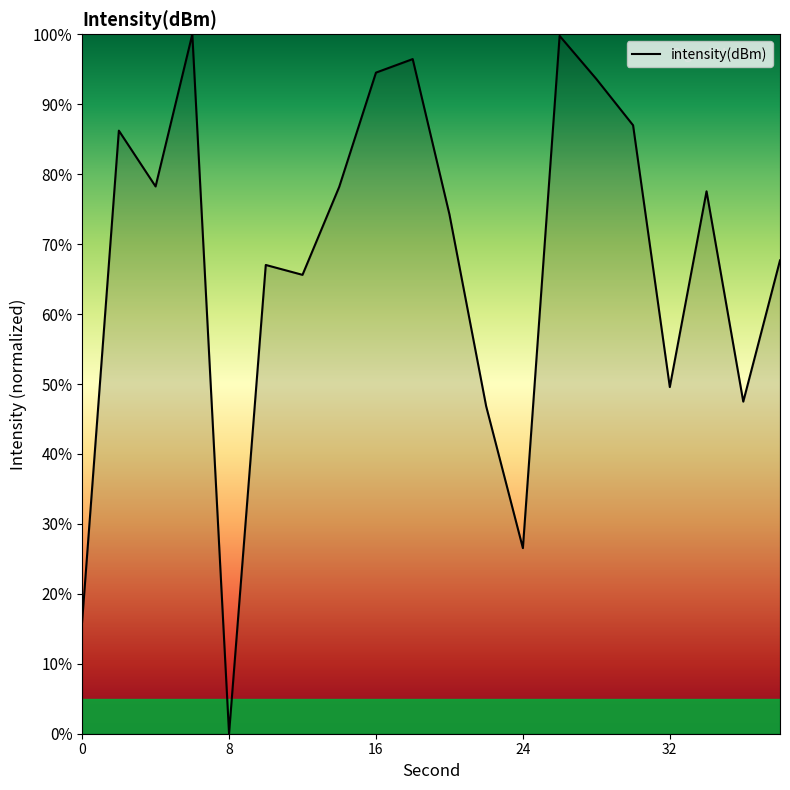

What is the greatest value displayed?

100.0